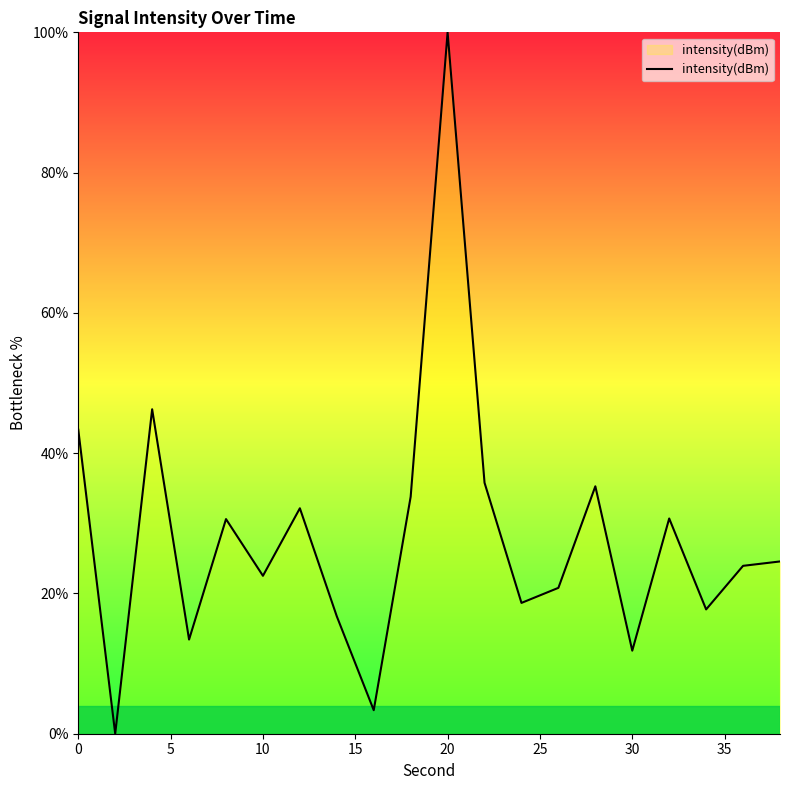

What is the difference between the maximum and minimum values?

100.0